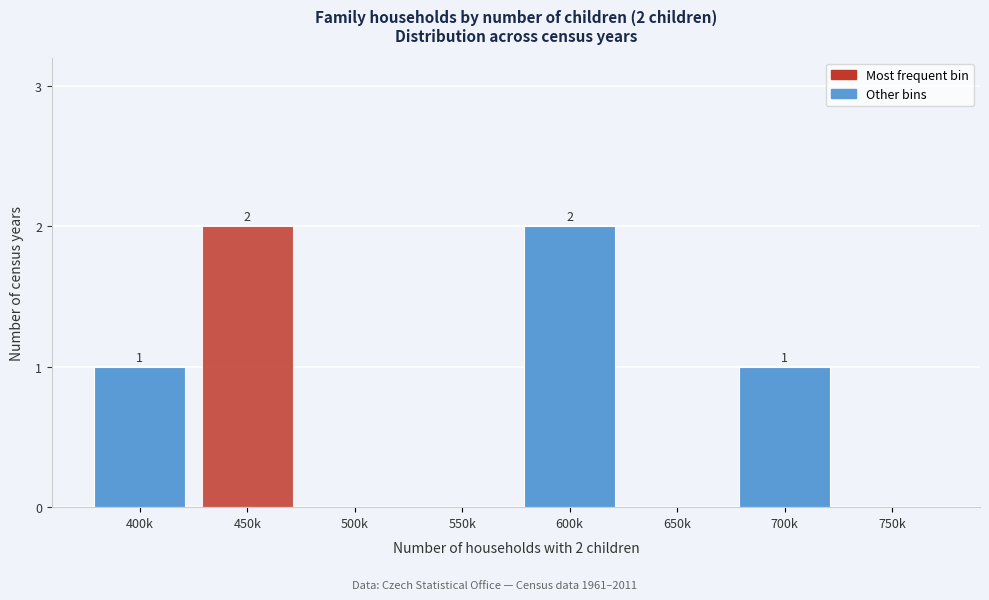

Reading left to right, what are all the values shown in this chart?

400k=1	450k=2	500k=0	550k=0	600k=2	650k=0	700k=1	750k=0